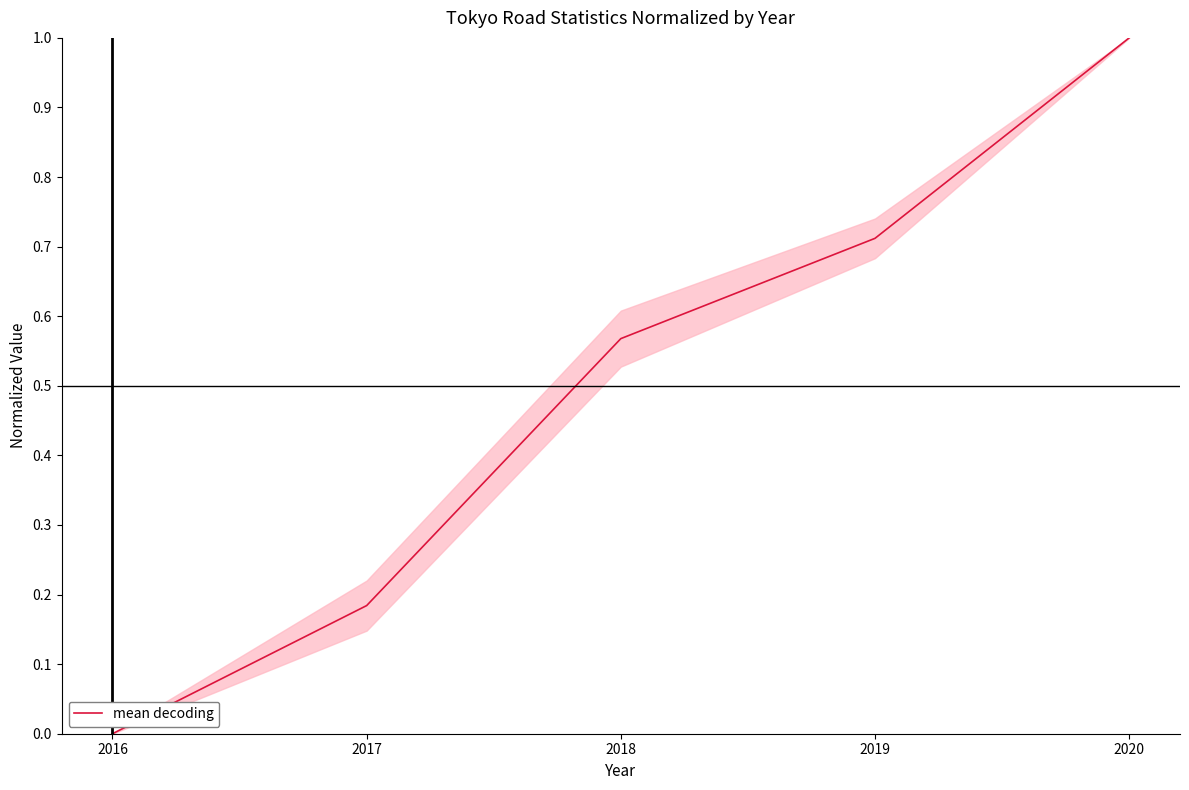

Between 2019 and 2020, which is larger?

2020